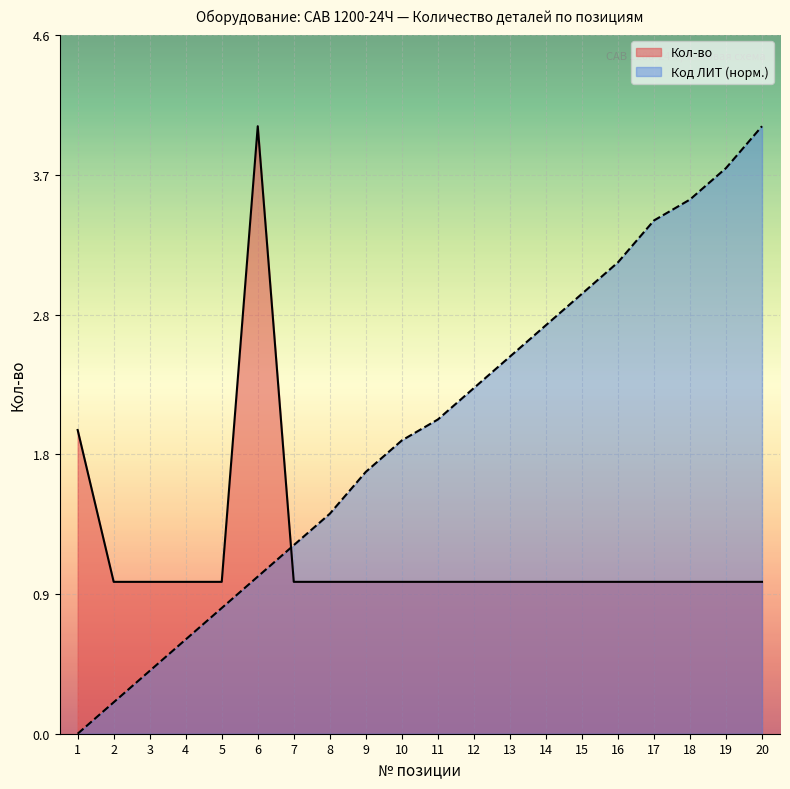

What is the spread (max minus min) of values at 16?

2.1